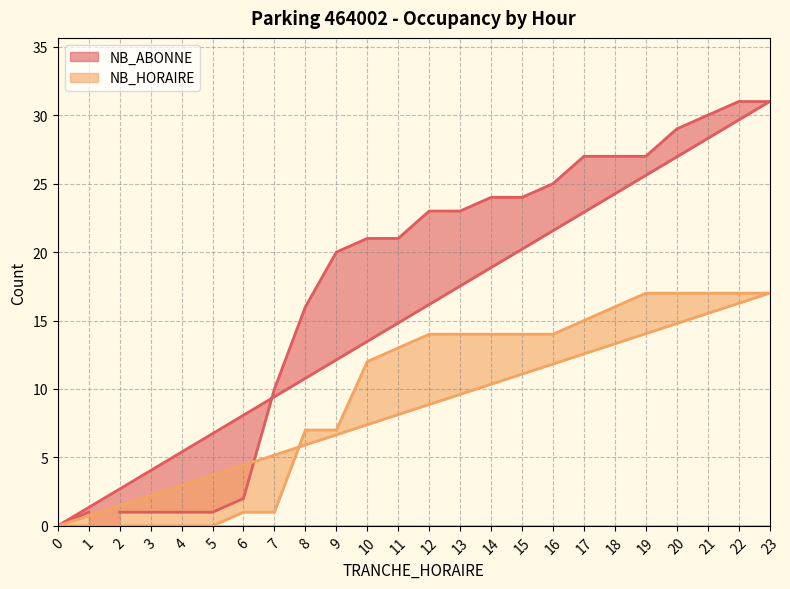

Reading left to right, transcribe all the data shown in this chart.

NB_ABONNE: 2=1	3=1	4=1	5=1	6=2	7=10	8=16	9=20	10=21	11=21	12=23	13=23	14=24	15=24	16=25	17=27	18=27	19=27	20=29	21=30	22=31	23=31	0=0	1=1
NB_HORAIRE: 2=0	3=0	4=0	5=0	6=1	7=1	8=7	9=7	10=12	11=13	12=14	13=14	14=14	15=14	16=14	17=15	18=16	19=17	20=17	21=17	22=17	23=17	0=0	1=0